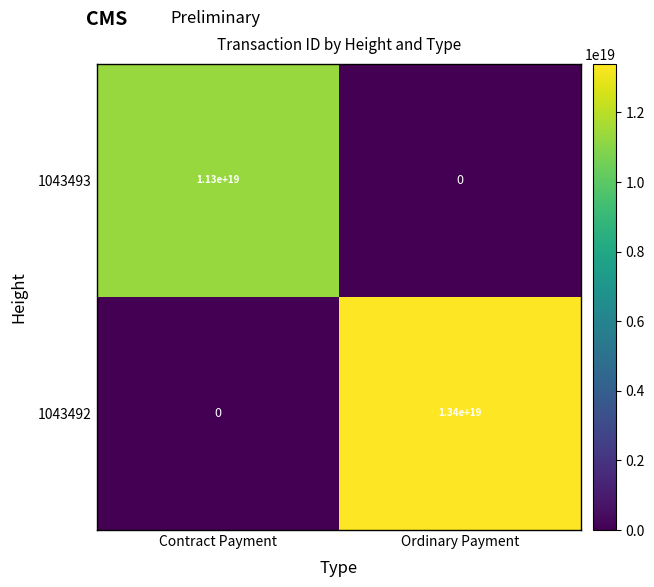

Where is 1043492 nearest to the value 6700000000000000000?

Contract Payment